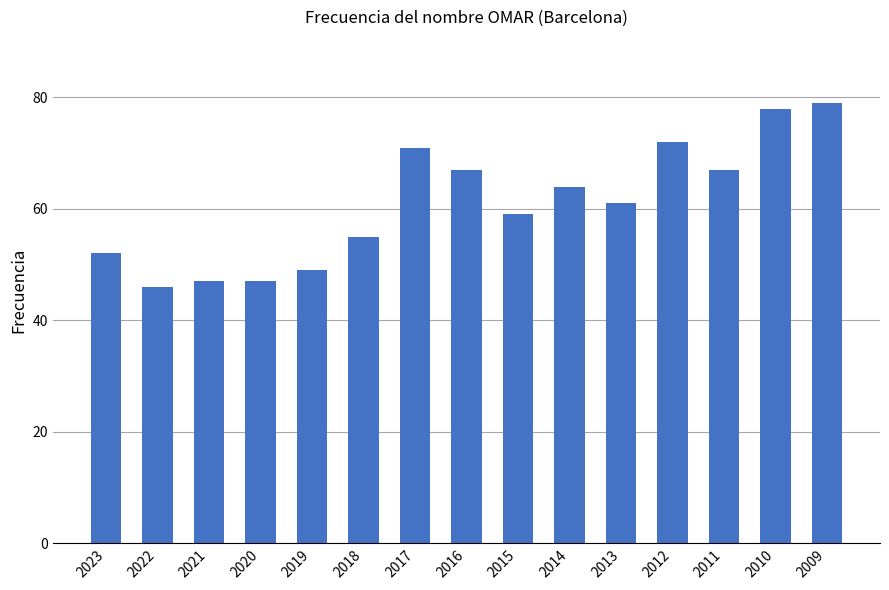

Are the bars grouped side by side (vs. stacked)?

No